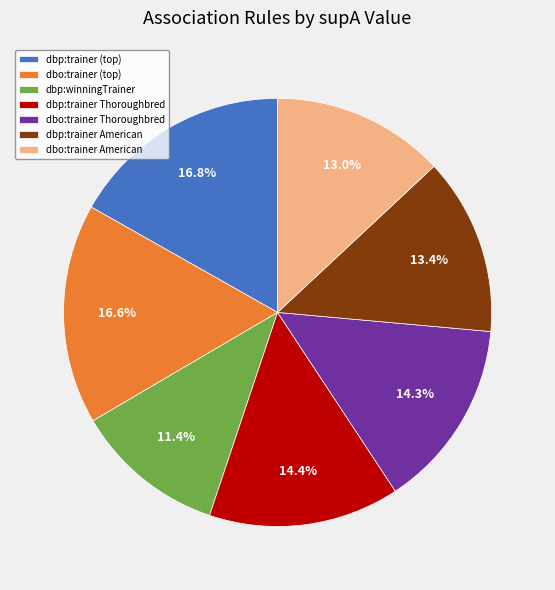

Is the sum of dbp:trainer Thoroughbred and dbo:trainer American greater than half?

No